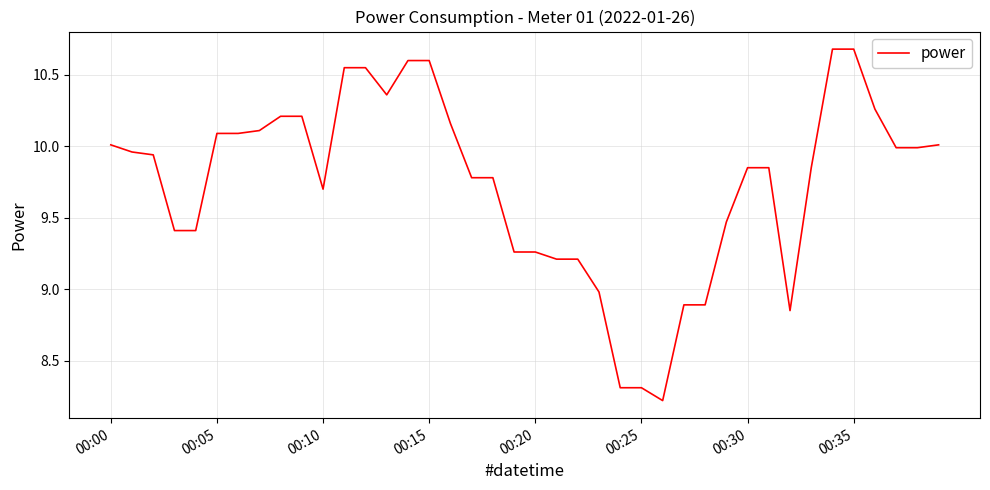

What is the difference between the second highest and second lowest values?

2.4